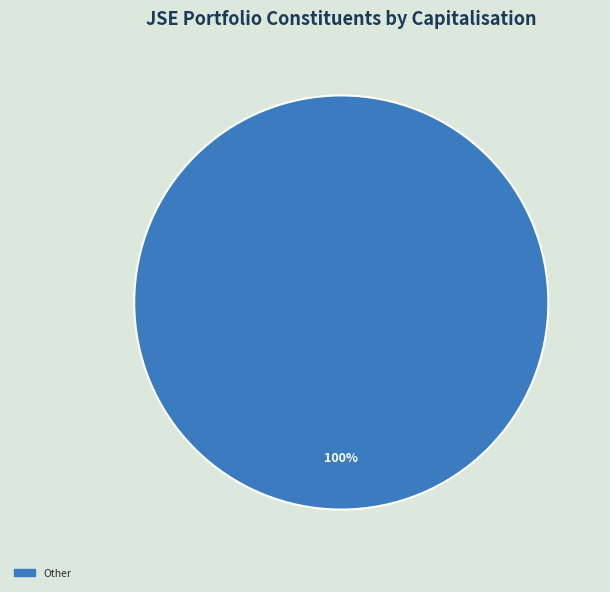

Is there a majority slice in this chart?

Yes